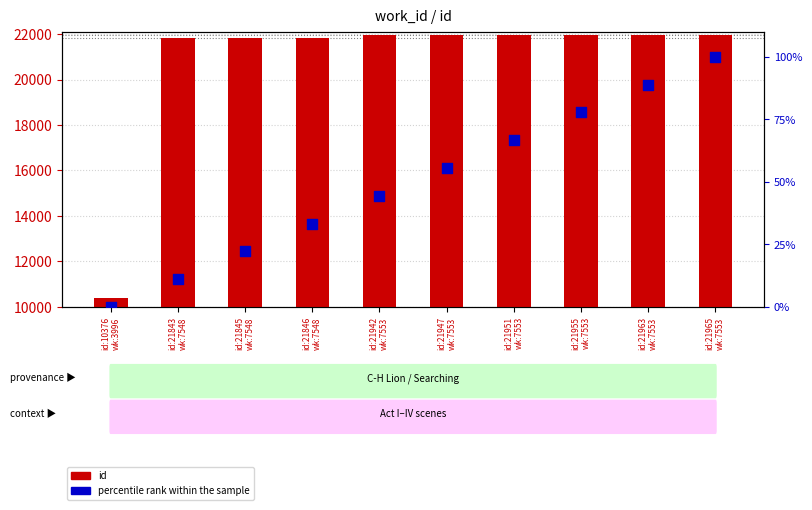

Which series has the largest Y range (max minus min)?

id